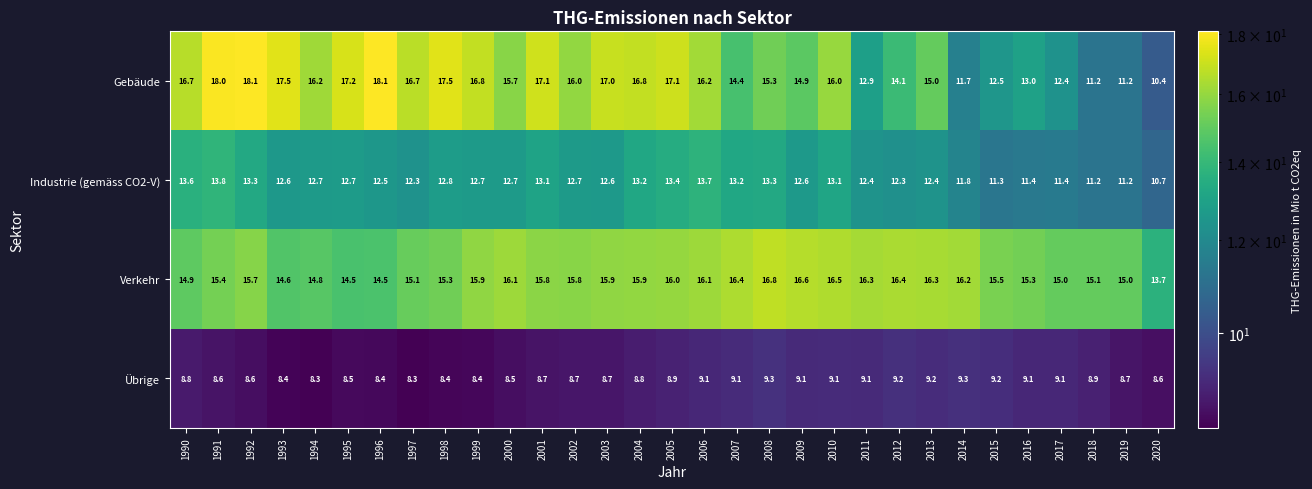

How many series are shown in this chart?

4